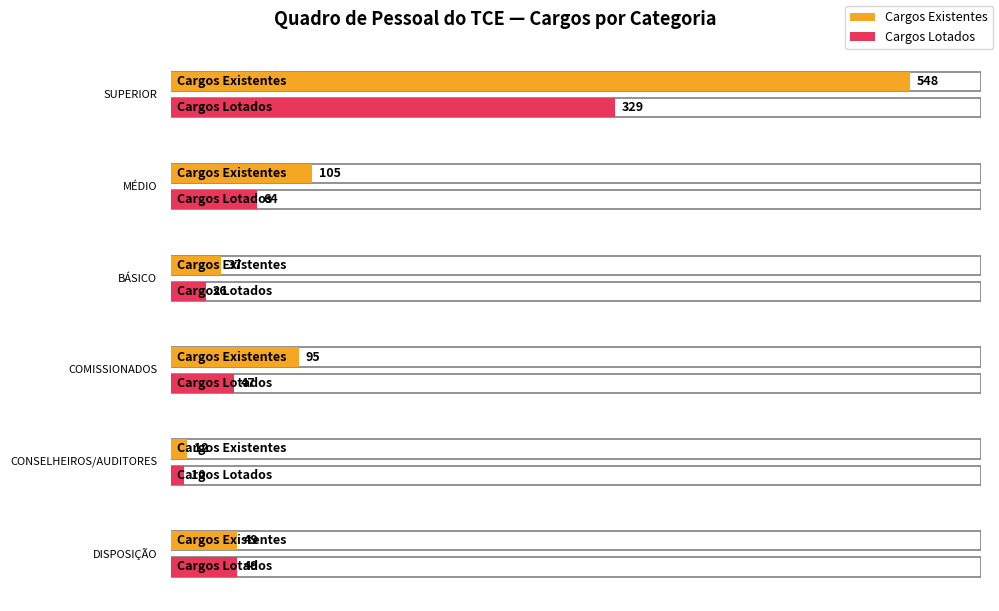

How many bars are there in total?

12